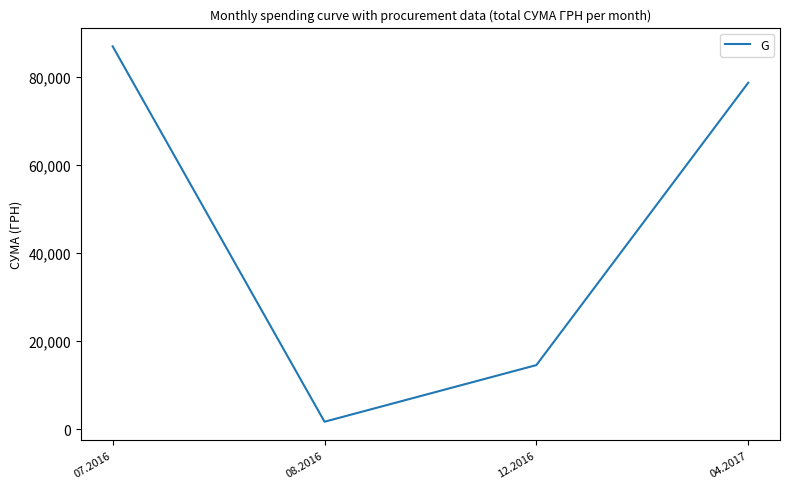

Is it true that the value at 07.2016 is 124794.9?

False